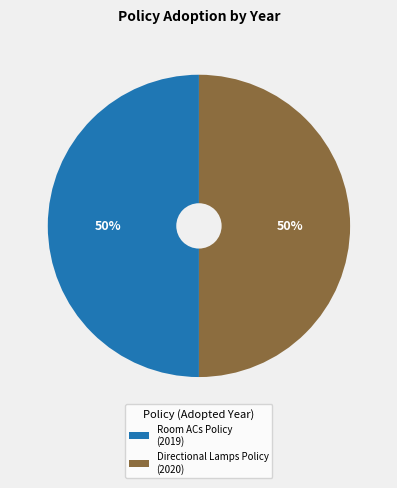

Combined, do Directional Lamps Policy (2020) and Room ACs Policy (2019) account for over 50%?

Yes